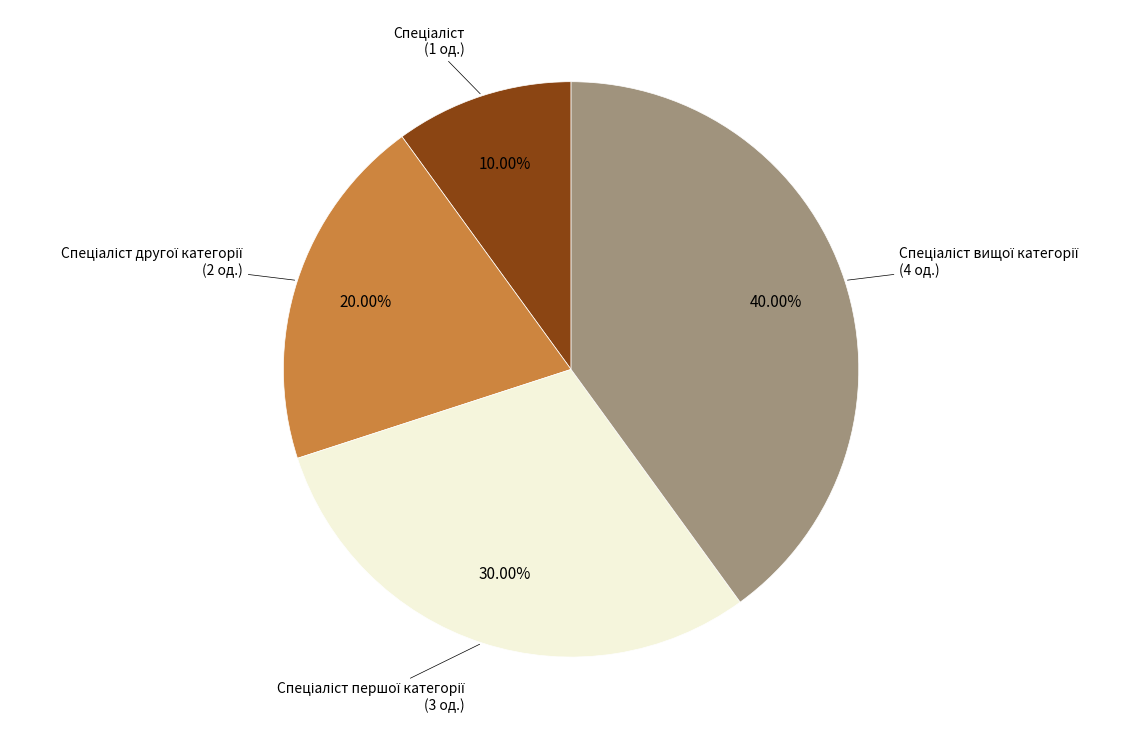

Is there any slice that represents more than half of the pie?

No